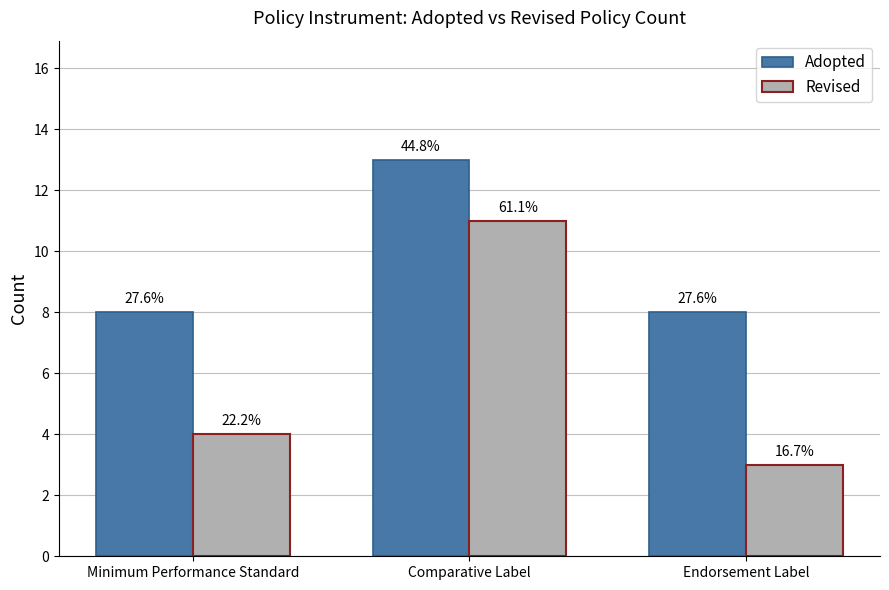

What is the label of the 2nd bar from the left?

Comparative Label